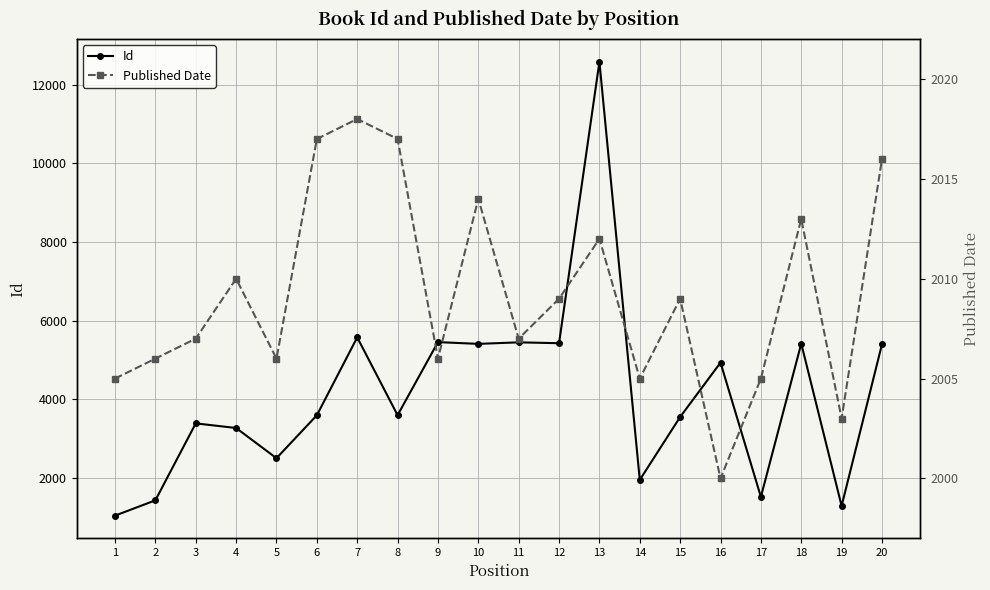

How many interior local peaks does the Id series have?

7